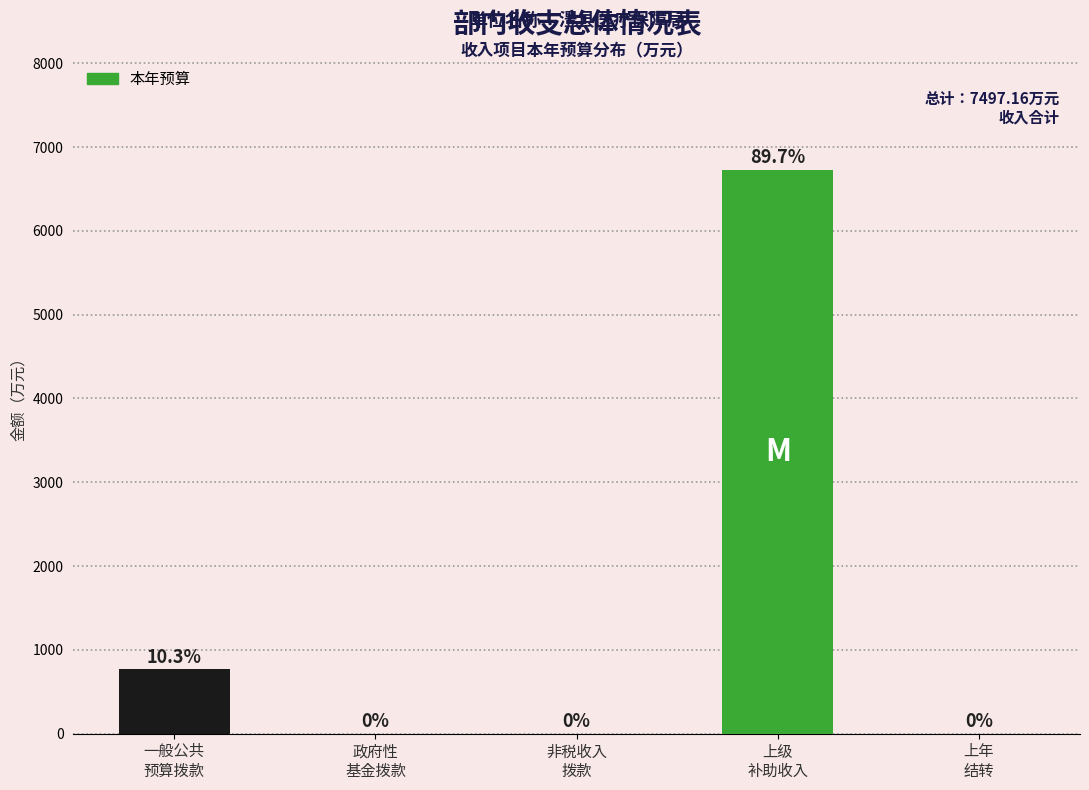

What is the maximum value shown in the chart?

6728.2